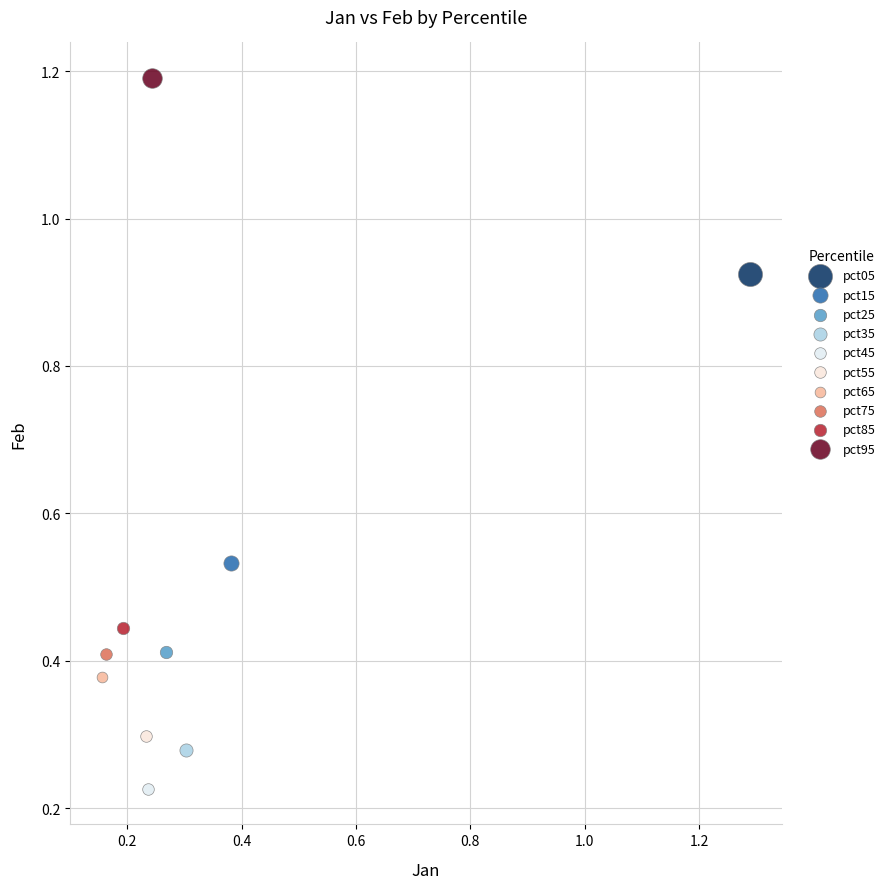

What are all the series names shown in the legend?

pct05, pct15, pct25, pct35, pct45, pct55, pct65, pct75, pct85, pct95